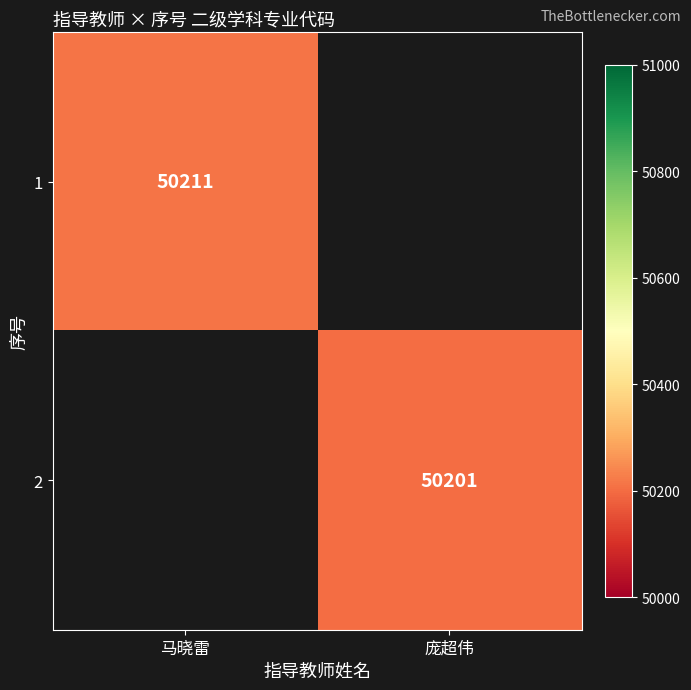

Is it true that 2 equals 27092 at 庞超伟?

False